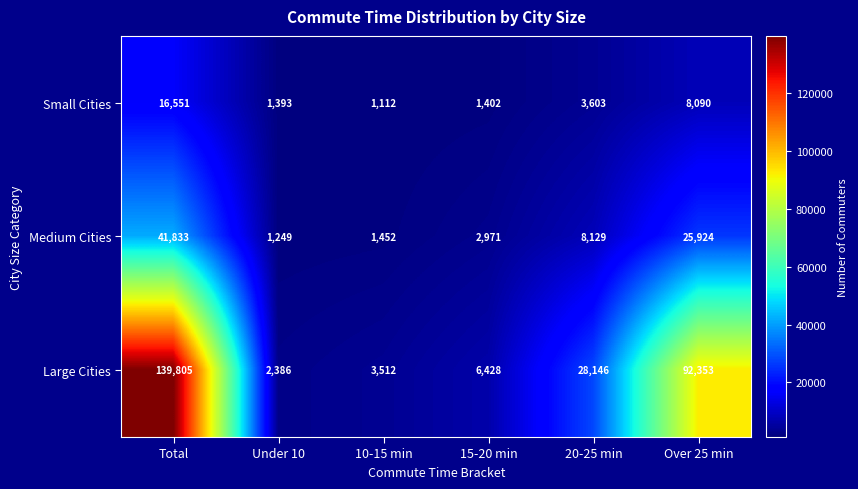

What is the difference between the second highest and minimum values in the Large Cities series?

89967